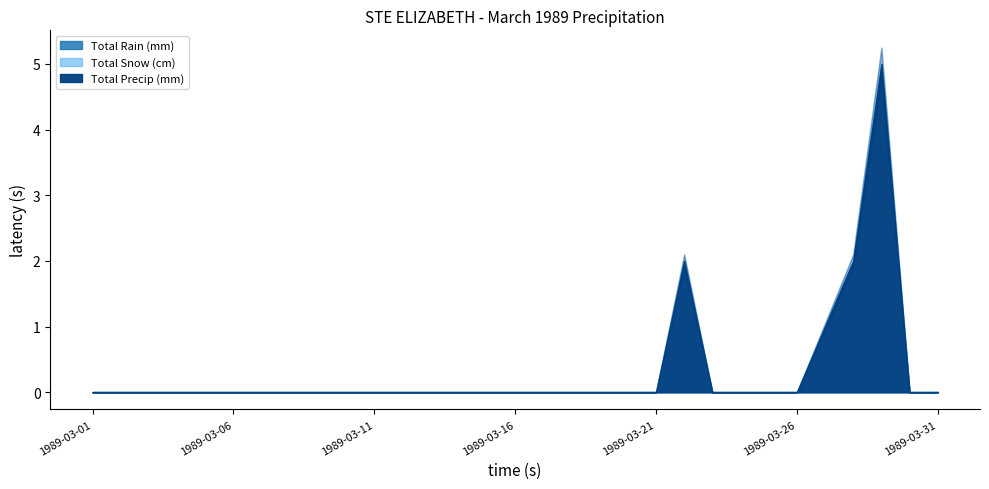

What is the value of the Total Precip (mm) point at the 27th from the left?

1